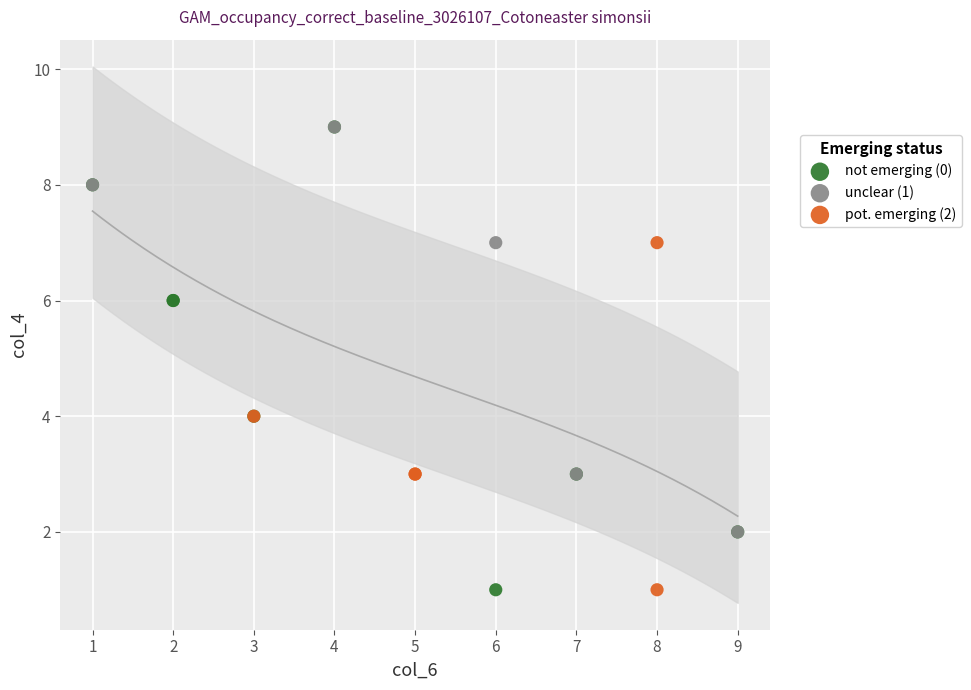

What are all the series names shown in the legend?

not emerging (0), unclear (1), pot. emerging (2)